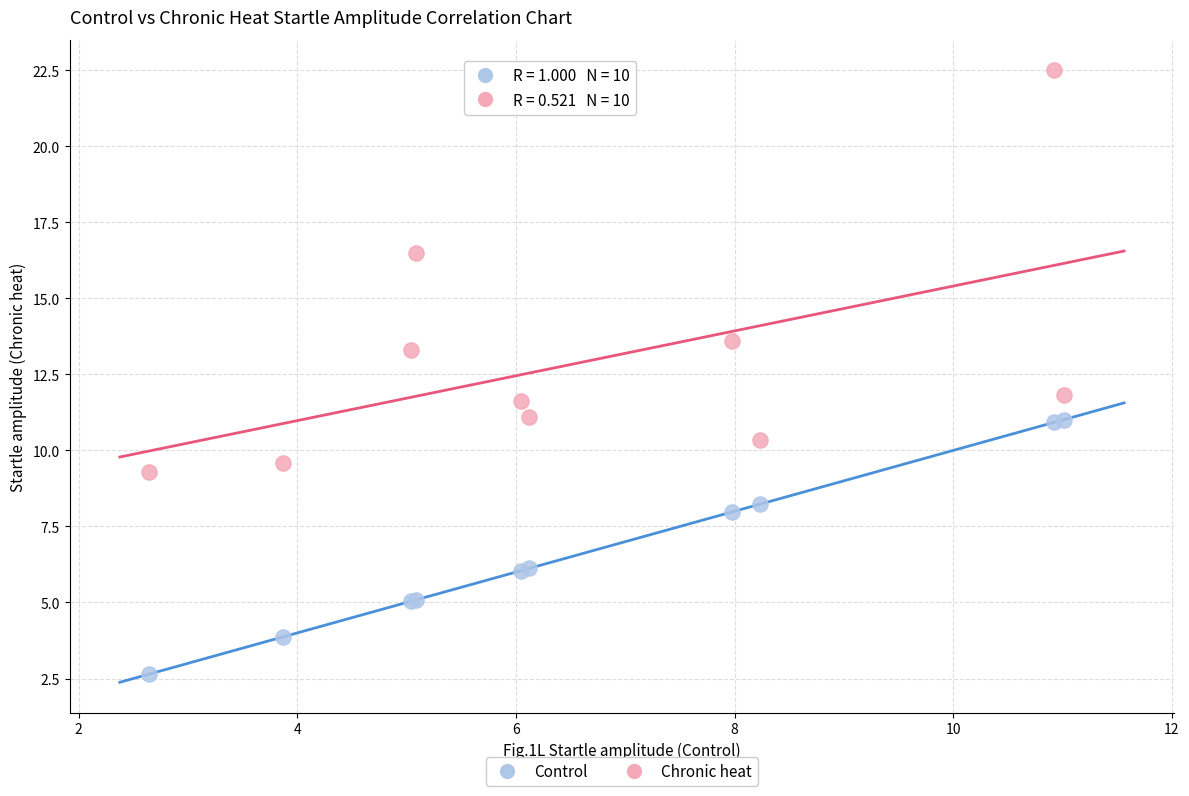

Which series reaches the minimum Y coordinate?

Control